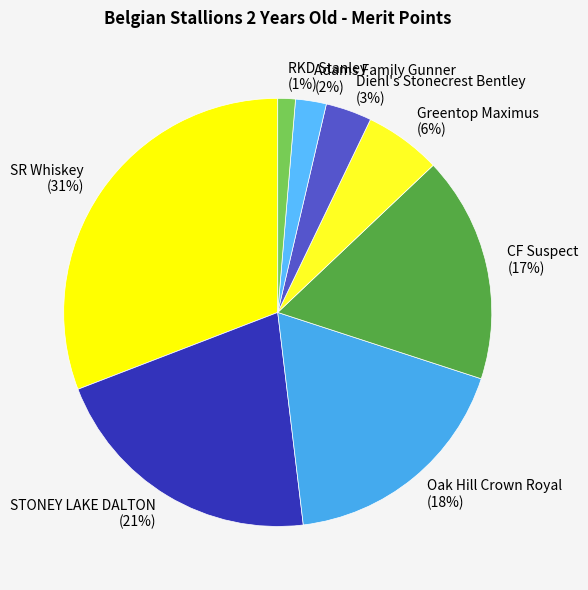

Rank the categories by value from lowest to highest.

RKD Stanley, Adams Family Gunner, Diehl's Stonecrest Bentley, Greentop Maximus, CF Suspect, Oak Hill Crown Royal, STONEY LAKE DALTON, SR Whiskey